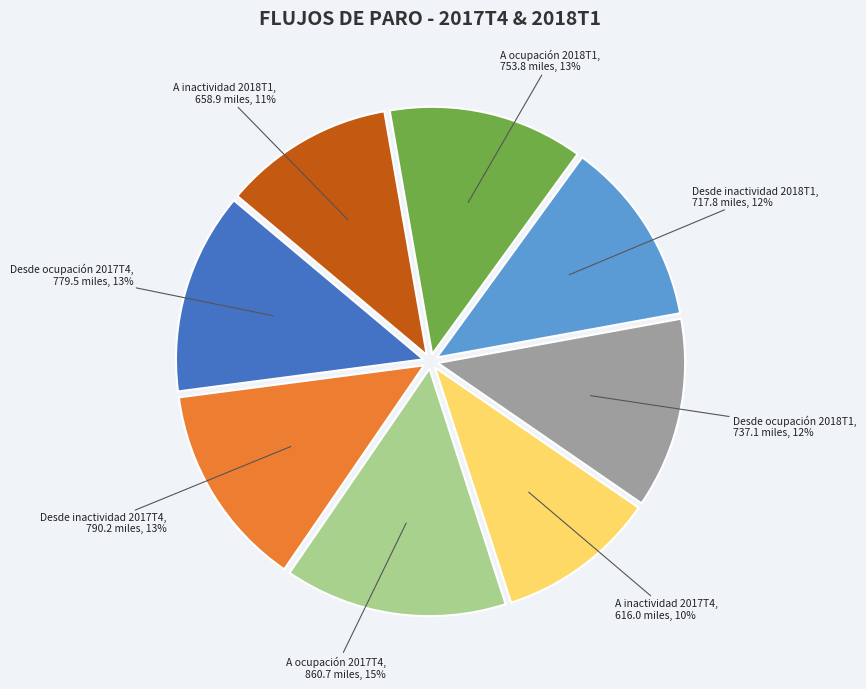

To the nearest percent, what portion does Desde inactividad 2017T4 represent?

13%